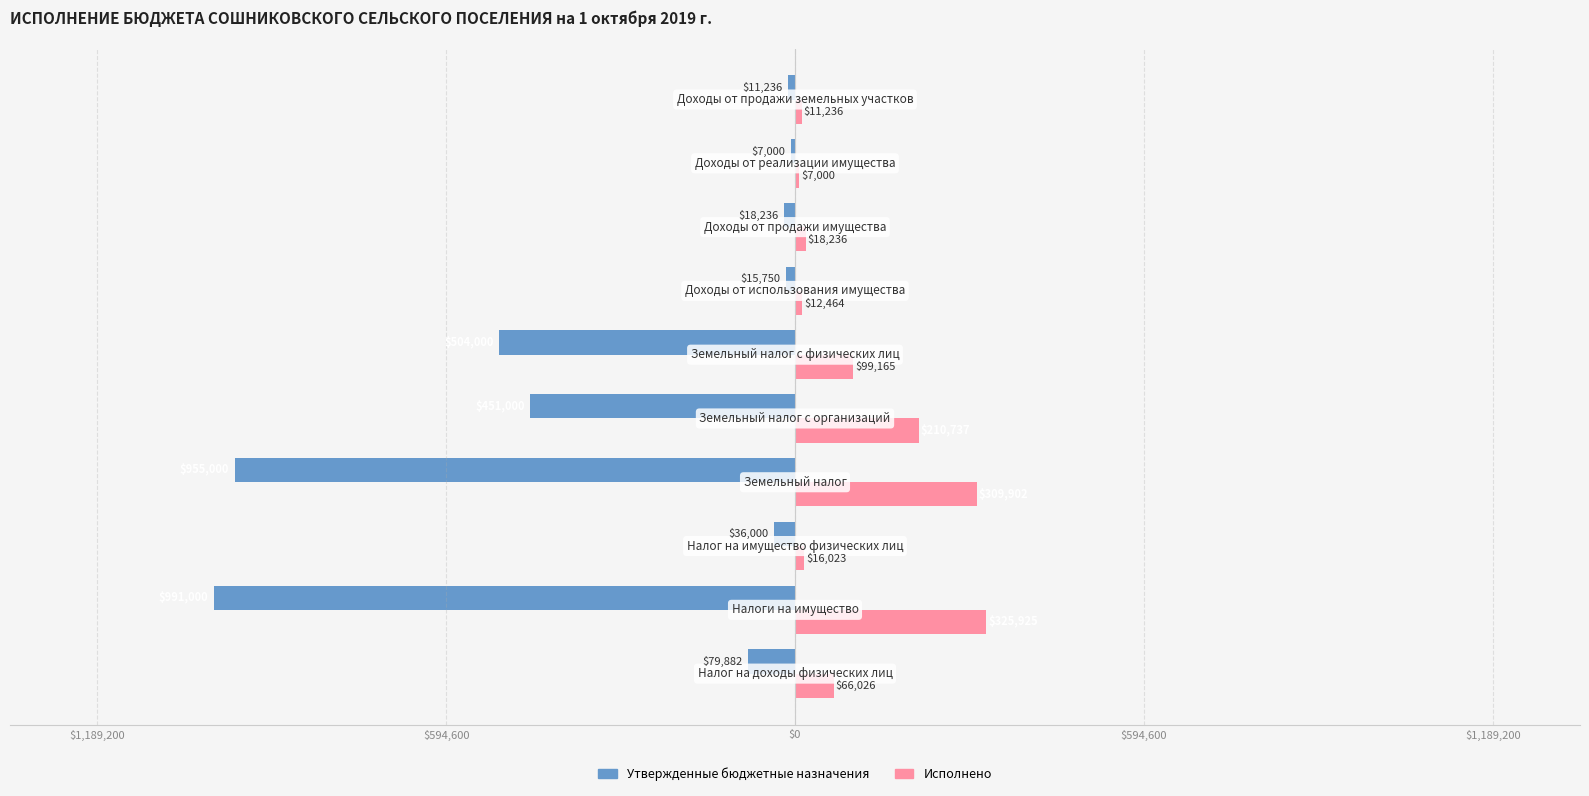

What are all the series names shown in the legend?

Утвержденные бюджетные назначения, Исполнено